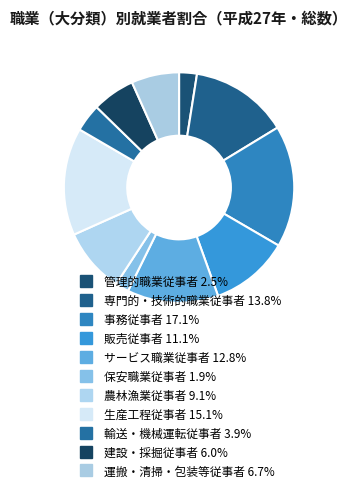

Approximately how many times larger is the value at 輸送・機械運転従事者 compared to 保安職業従事者?

2.1